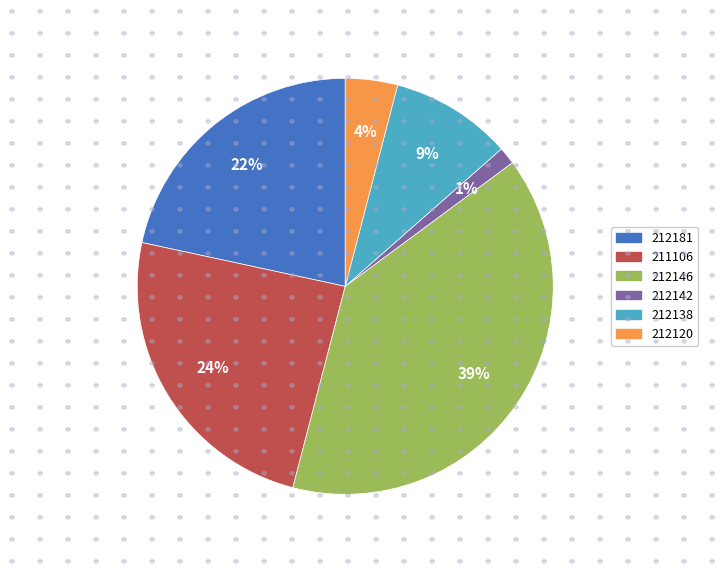

The 211106 slice represents 24% of the pie. True or false?

True